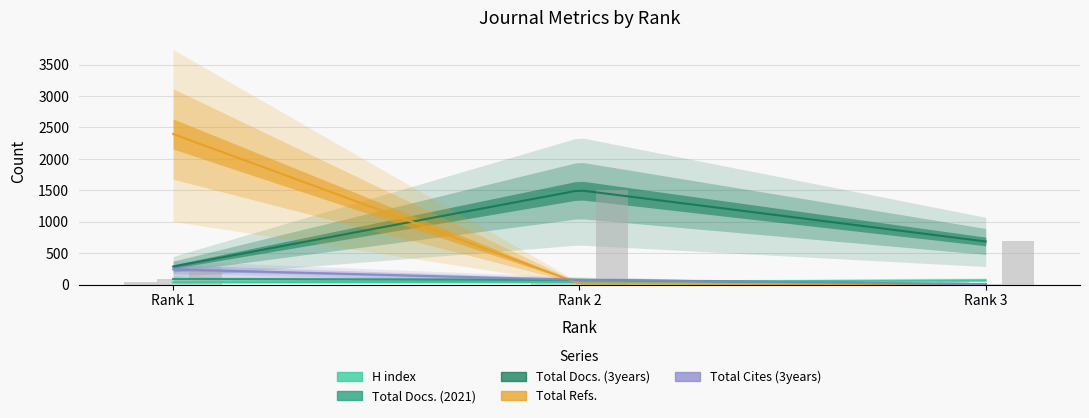

What is the maximum value for Total Docs. (2021)?

91